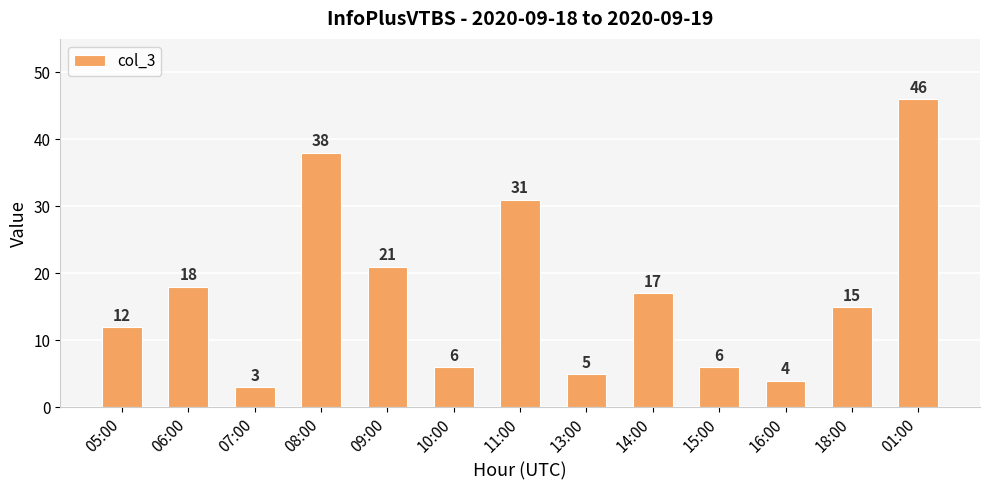

Where is the data nearest to the value 24?

09:00